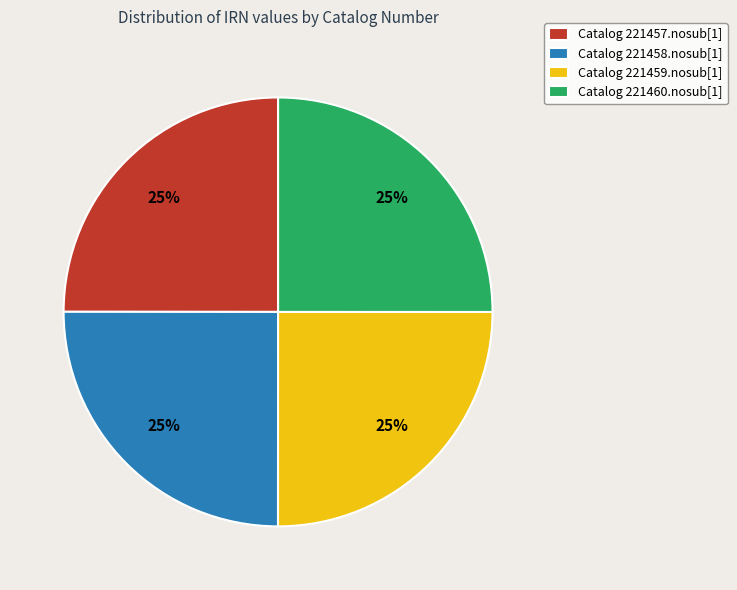

What percentage is the Catalog 221458.nosub[1] slice, to the nearest percent?

25%